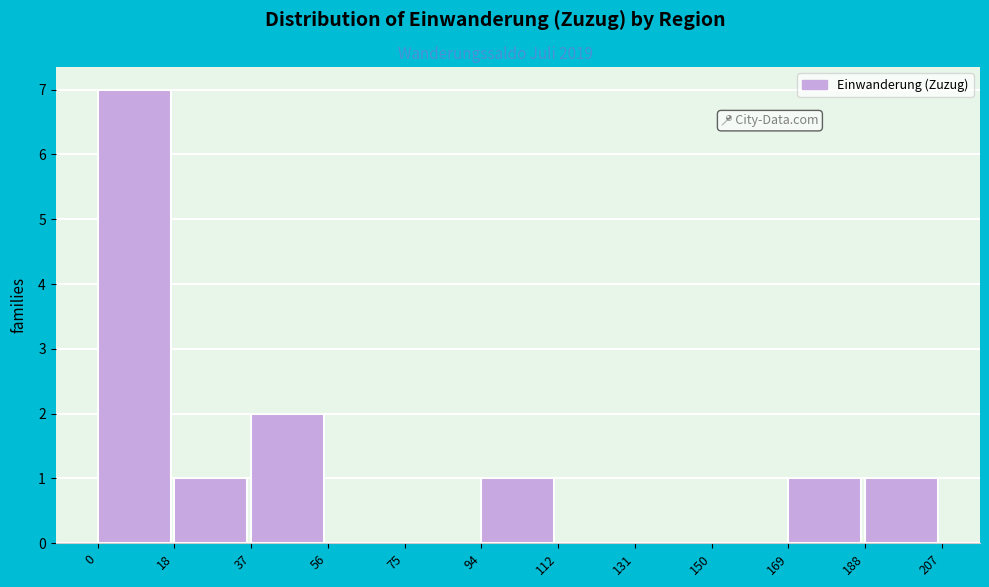

Over which range of the x-axis is the bar tallest?

0 to 18